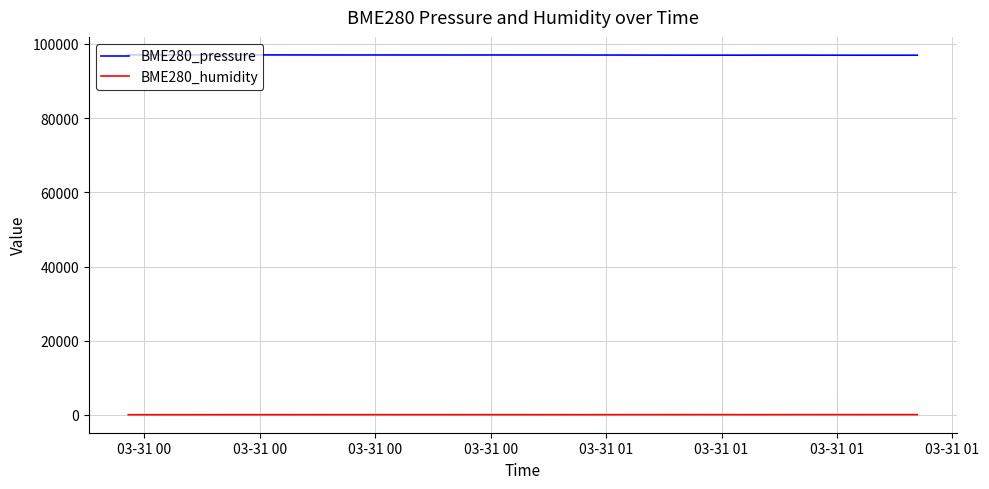

Rank the series by their maximum value, from lowest to highest.

BME280_humidity, BME280_pressure